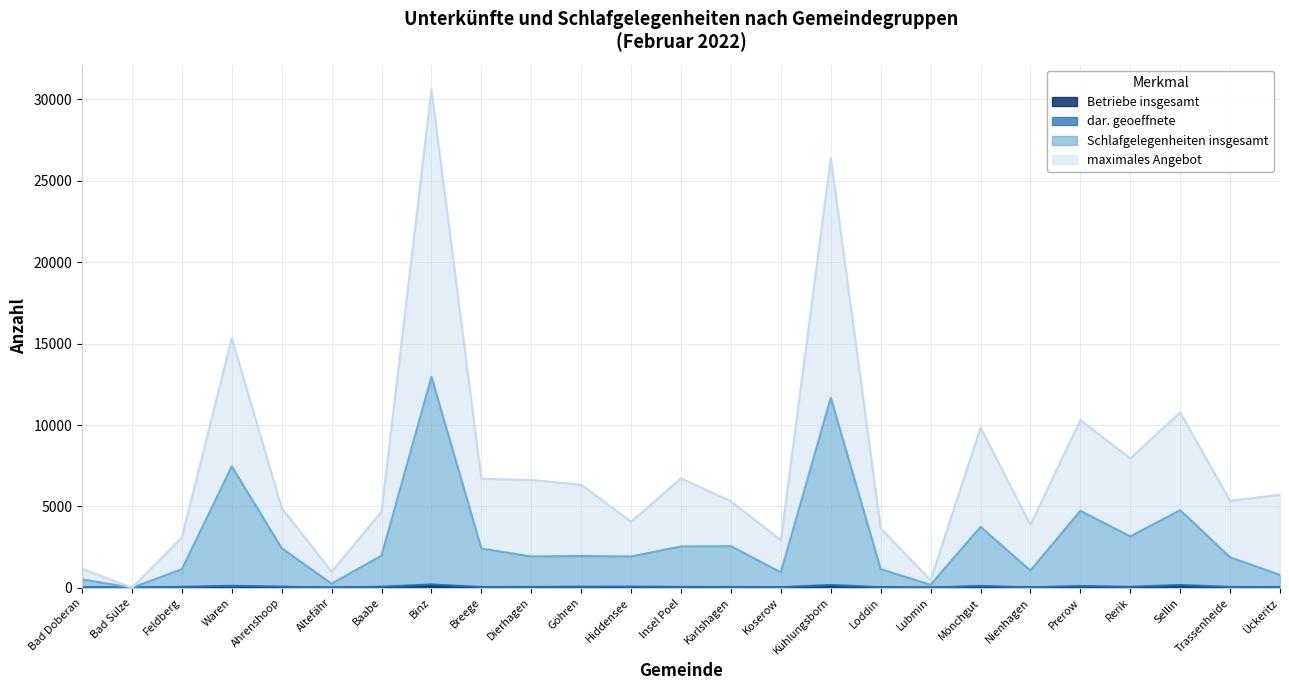

How many interior local valleys does the Betriebe insgesamt series have?

7